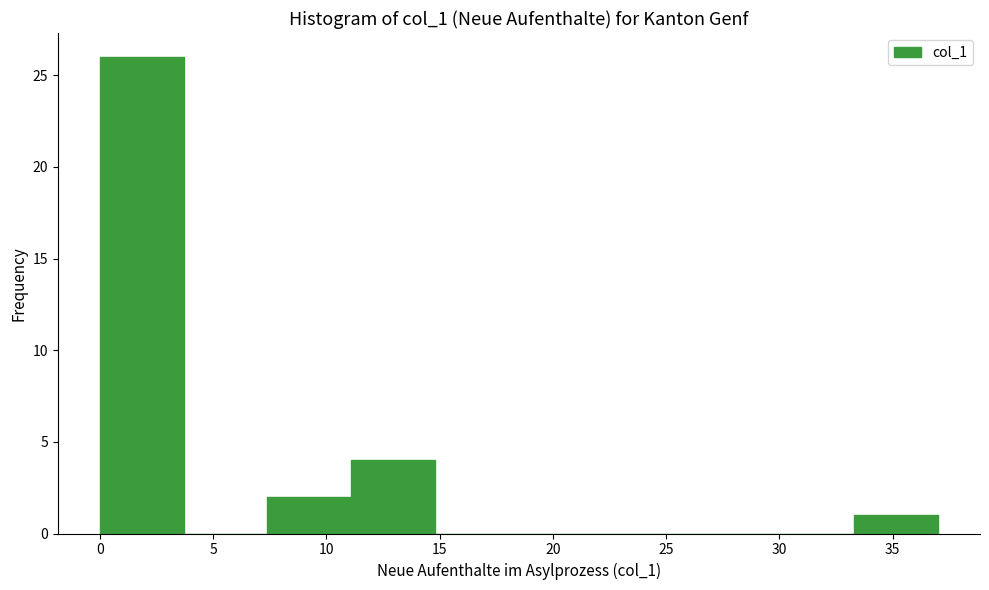

What is the height of the bar covering 0.0 to 3.7 on the x-axis? Neither the bar edges nor the heights are printed on the chart, so give them approximately, as read against the axes.

26